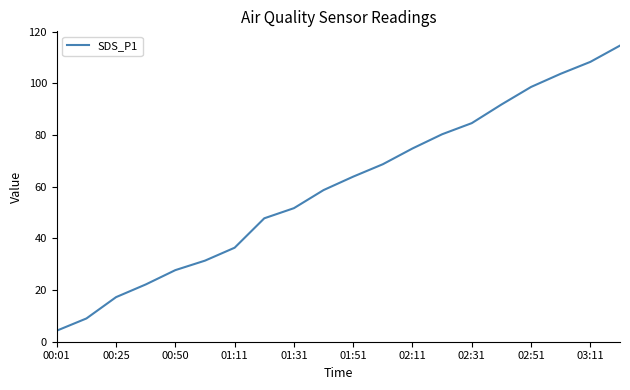

What is the maximum value shown in the chart?

114.6